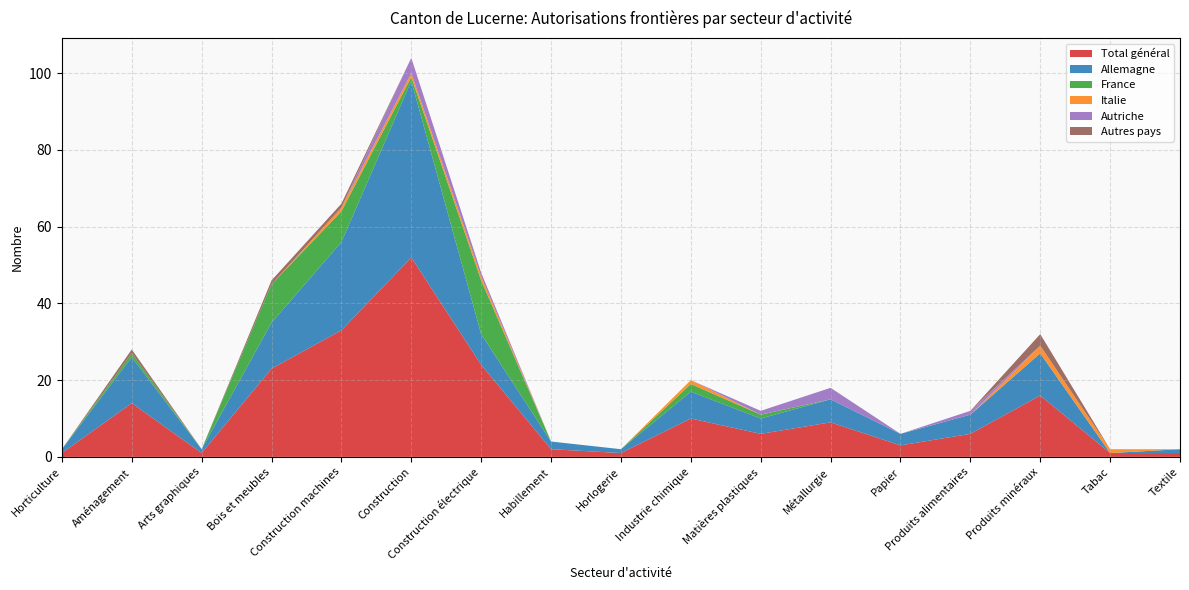

Reading left to right, transcribe all the data shown in this chart.

Total général: Horticulture=1	Aménagement=14	Arts graphiques=1	Bois et meubles=23	Construction machines=33	Construction=52	Construction électrique=24	Habillement=2	Horlogerie=1	Industrie chimique=10	Matières plastiques=6	Métallurgie=9	Papier=3	Produits alimentaires=6	Produits minéraux=16	Tabac=1	Textile=1
Allemagne: Horticulture=1	Aménagement=12	Arts graphiques=1	Bois et meubles=12	Construction machines=23	Construction=46	Construction électrique=8	Habillement=2	Horlogerie=1	Industrie chimique=7	Matières plastiques=4	Métallurgie=6	Papier=3	Produits alimentaires=5	Produits minéraux=11	Tabac=0	Textile=1
France: Horticulture=0	Aménagement=1	Arts graphiques=0	Bois et meubles=10	Construction machines=8	Construction=1	Construction électrique=14	Habillement=0	Horlogerie=0	Industrie chimique=2	Matières plastiques=1	Métallurgie=0	Papier=0	Produits alimentaires=0	Produits minéraux=0	Tabac=0	Textile=0
Italie: Horticulture=0	Aménagement=0	Arts graphiques=0	Bois et meubles=0	Construction machines=1	Construction=1	Construction électrique=1	Habillement=0	Horlogerie=0	Industrie chimique=1	Matières plastiques=0	Métallurgie=0	Papier=0	Produits alimentaires=0	Produits minéraux=2	Tabac=1	Textile=0
Autriche: Horticulture=0	Aménagement=0	Arts graphiques=0	Bois et meubles=0	Construction machines=0	Construction=4	Construction électrique=1	Habillement=0	Horlogerie=0	Industrie chimique=0	Matières plastiques=1	Métallurgie=3	Papier=0	Produits alimentaires=1	Produits minéraux=0	Tabac=0	Textile=0
Autres pays: Horticulture=0	Aménagement=1	Arts graphiques=0	Bois et meubles=1	Construction machines=1	Construction=0	Construction électrique=0	Habillement=0	Horlogerie=0	Industrie chimique=0	Matières plastiques=0	Métallurgie=0	Papier=0	Produits alimentaires=0	Produits minéraux=3	Tabac=0	Textile=0